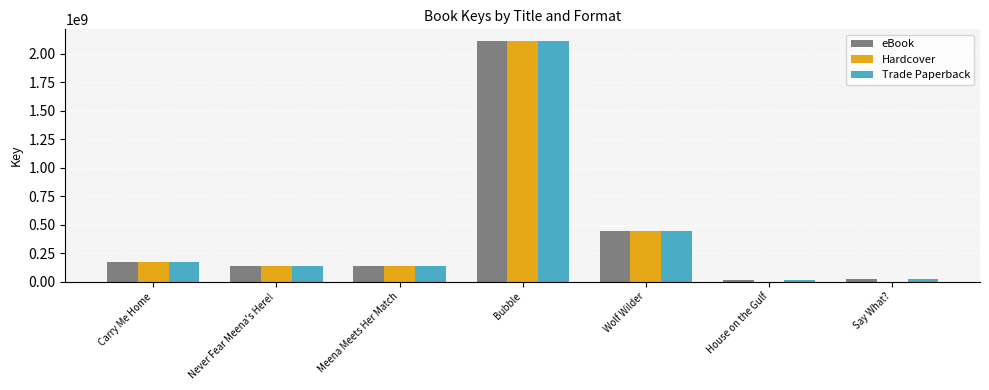

How many groups of bars are there?

7